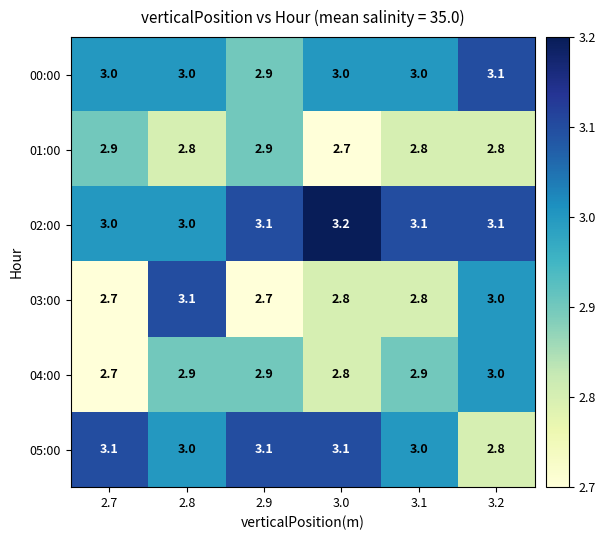

What is the difference between the maximum and minimum values in the 04:00 series?

0.3